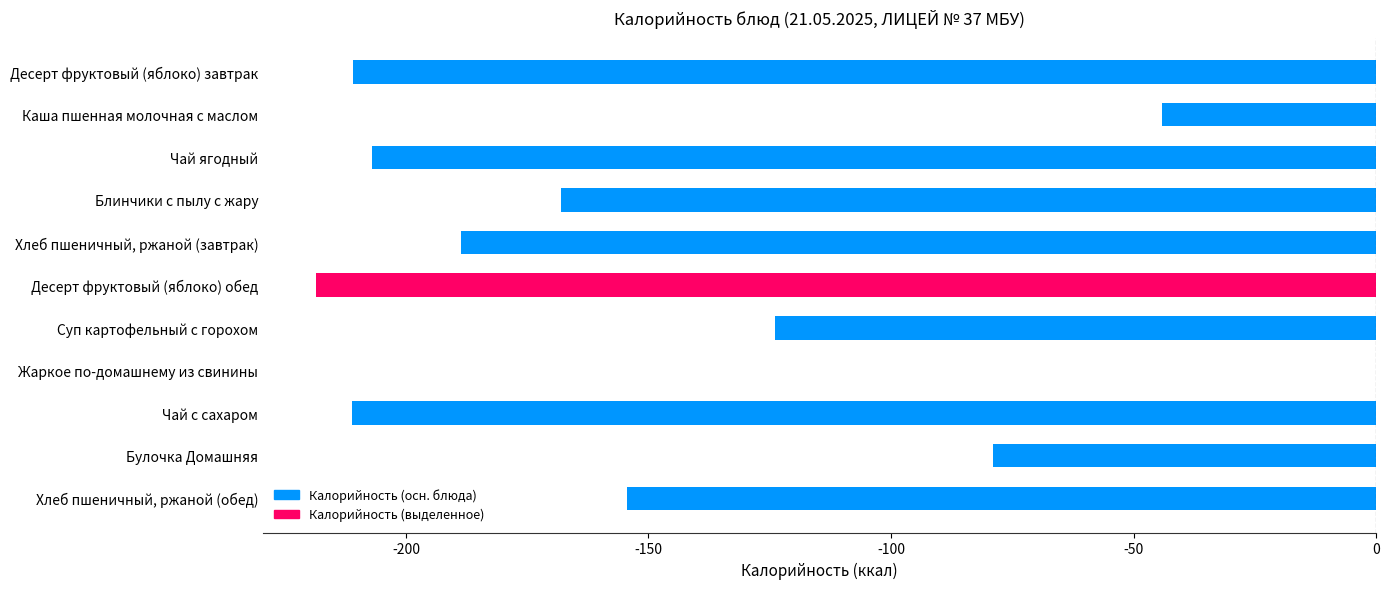

Which label corresponds to the largest value in the chart?

Жаркое по-домашнему из свинины